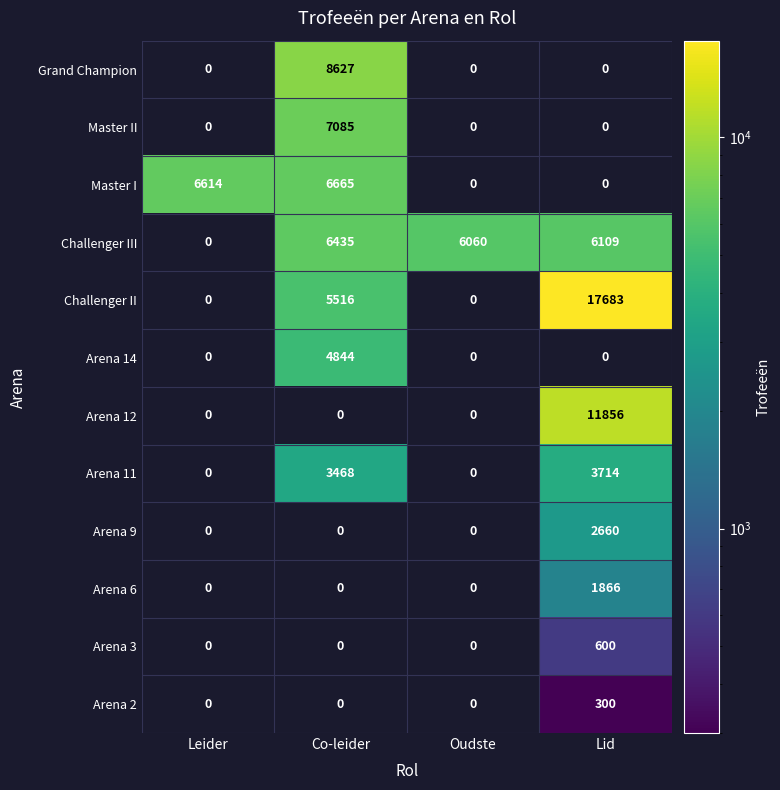

What is the spread (max minus min) of values at Leider?

6614